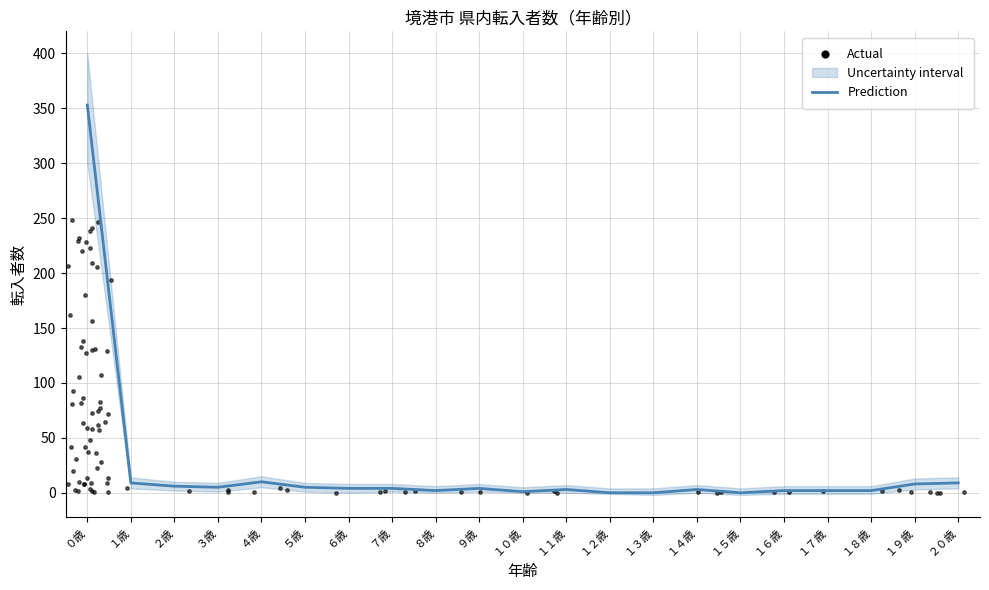

Which has a higher value, １歳 or １９歳?

１歳